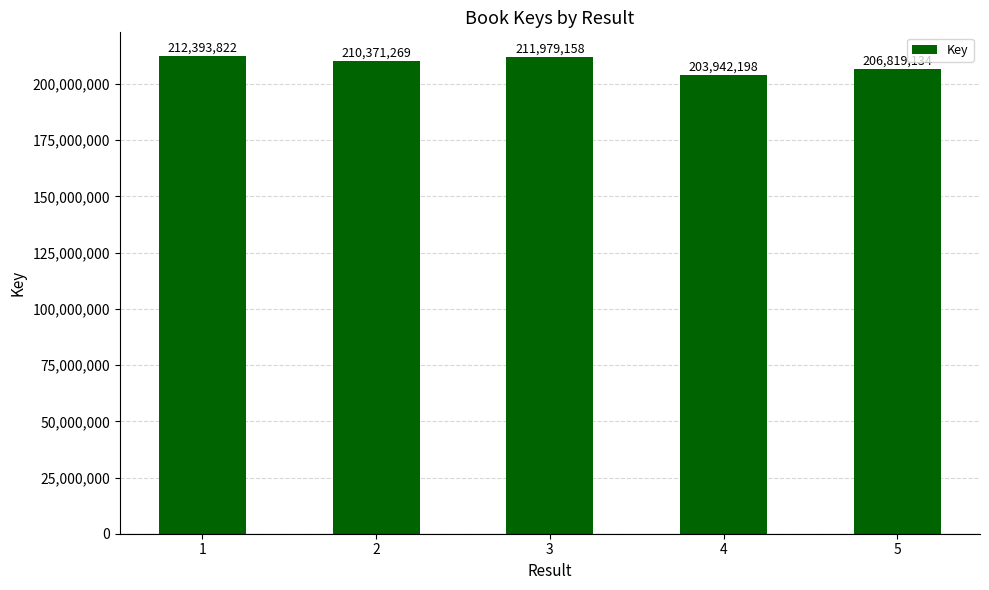

Are the bars grouped side by side (vs. stacked)?

No